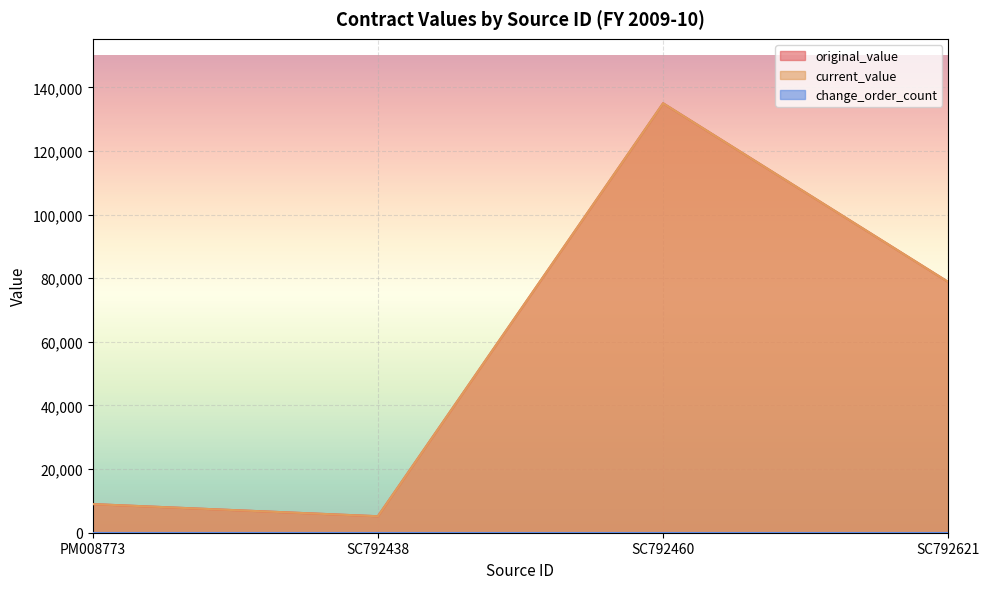

What is the value of the original_value point at the 1st from the left?

9000